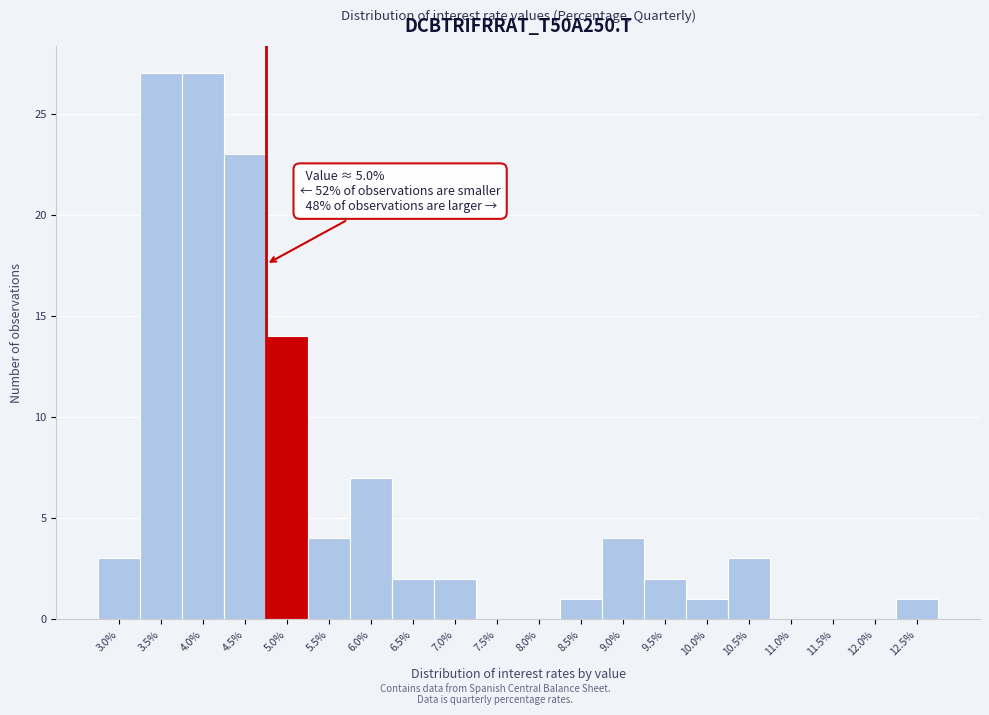

Reading right to left, list all the values displayed in this chart.

12.5%=1	12.0%=0	11.5%=0	11.0%=0	10.5%=3	10.0%=1	9.5%=2	9.0%=4	8.5%=1	8.0%=0	7.5%=0	7.0%=2	6.5%=2	6.0%=7	5.5%=4	5.0%=14	4.5%=23	4.0%=27	3.5%=27	3.0%=3